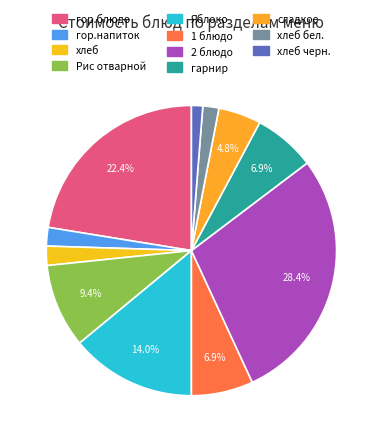

To the nearest percent, what portion does 1 блюдо represent?

7%